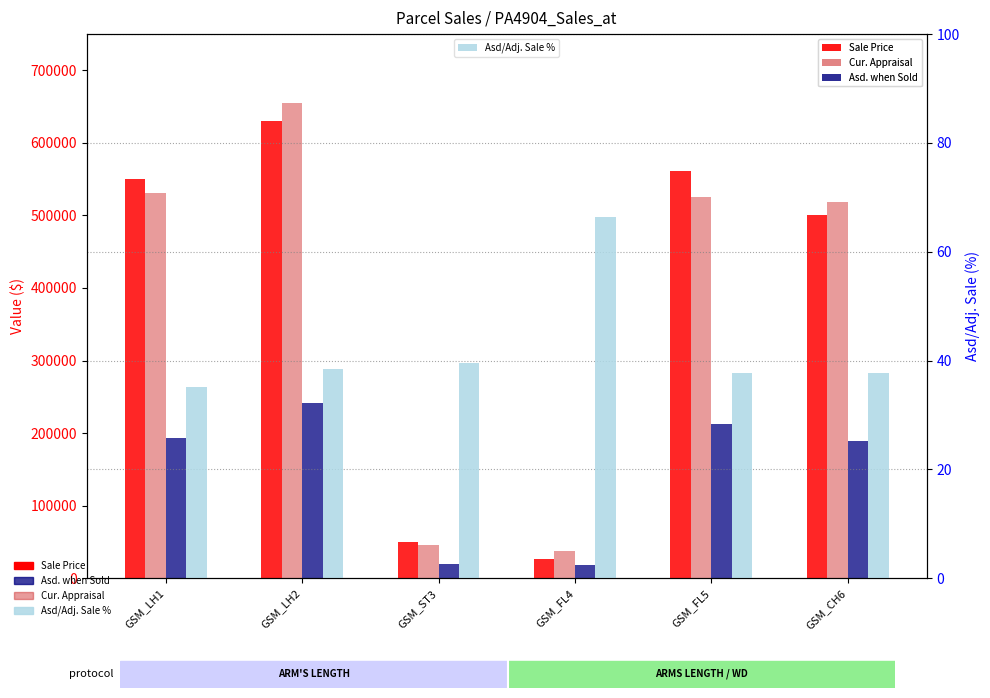

At how many categories does at least one series exceed 165349?

4